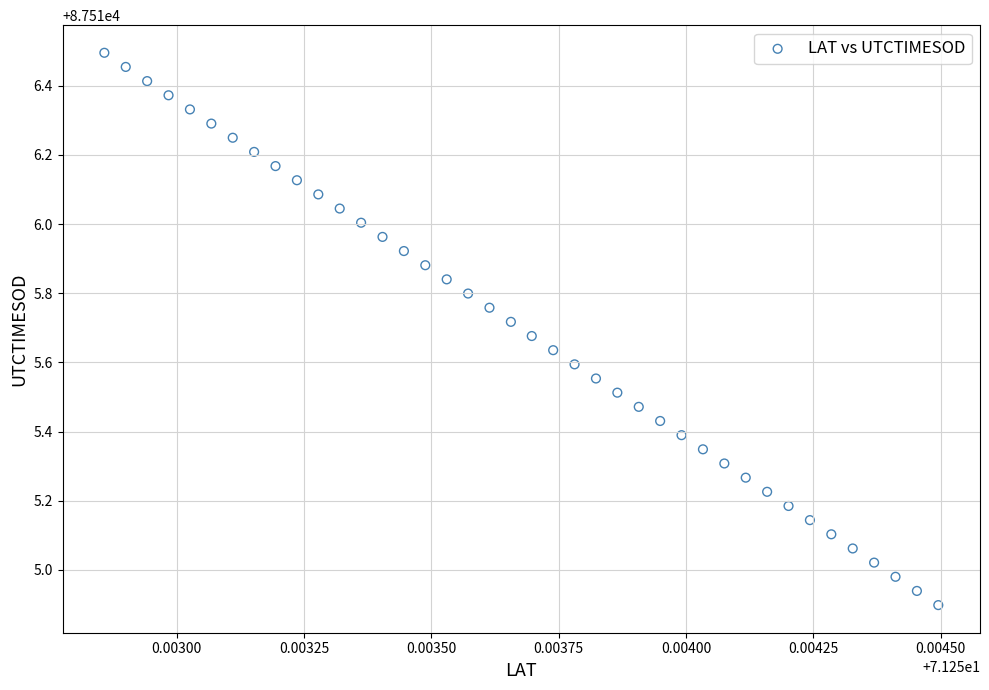

What is the range of Y values (max minus min)?

1.6